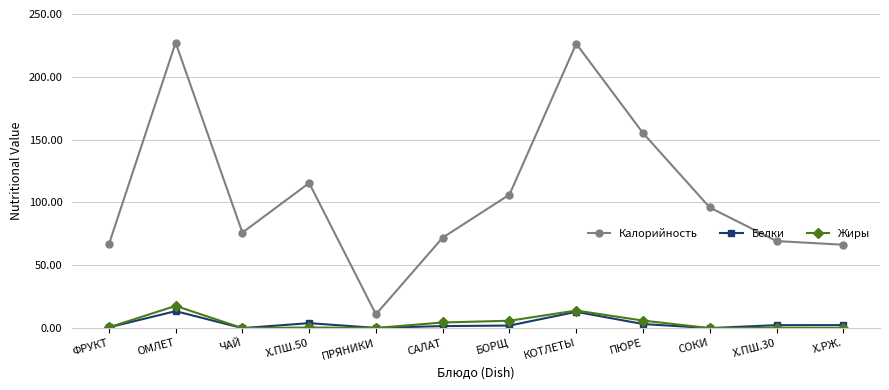

What position from the right is Х.ПШ.50?

9